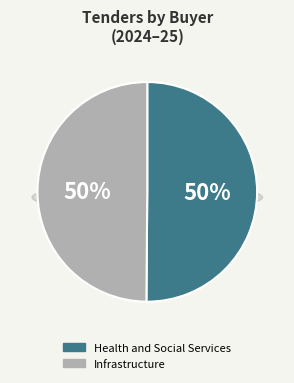

What percentage is the Health and Social Services slice, to the nearest percent?

50%